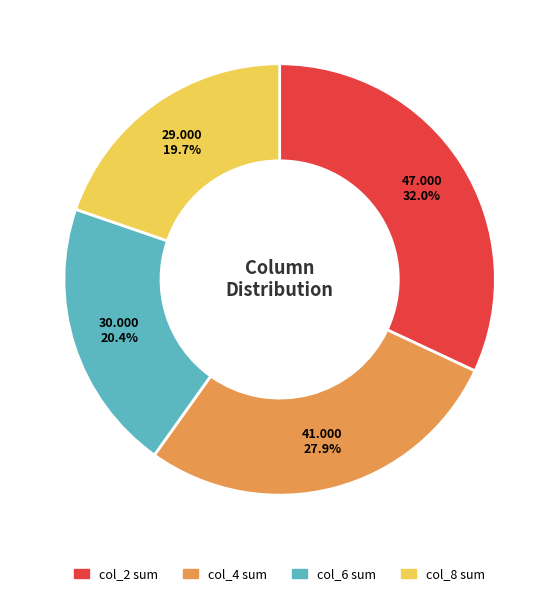

How many segments does this pie chart have?

4